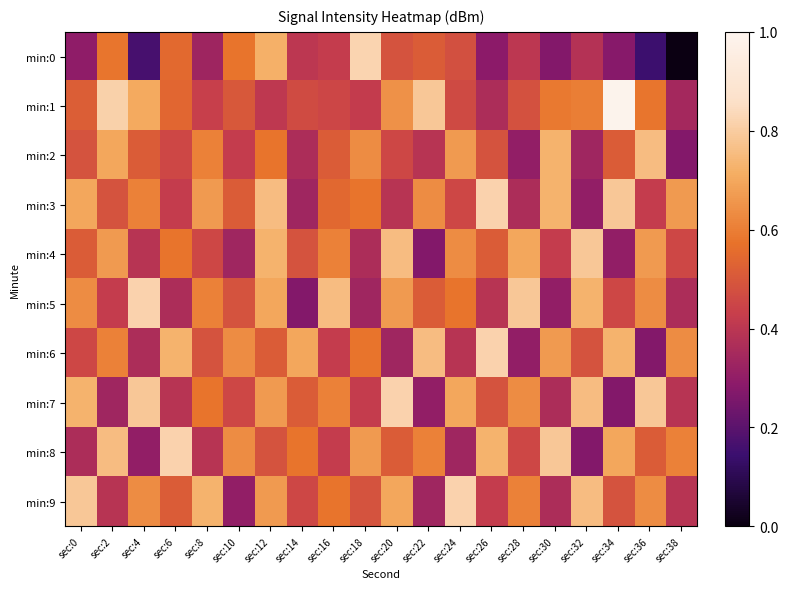

At which category is the sum across all series the highest?

sec:12